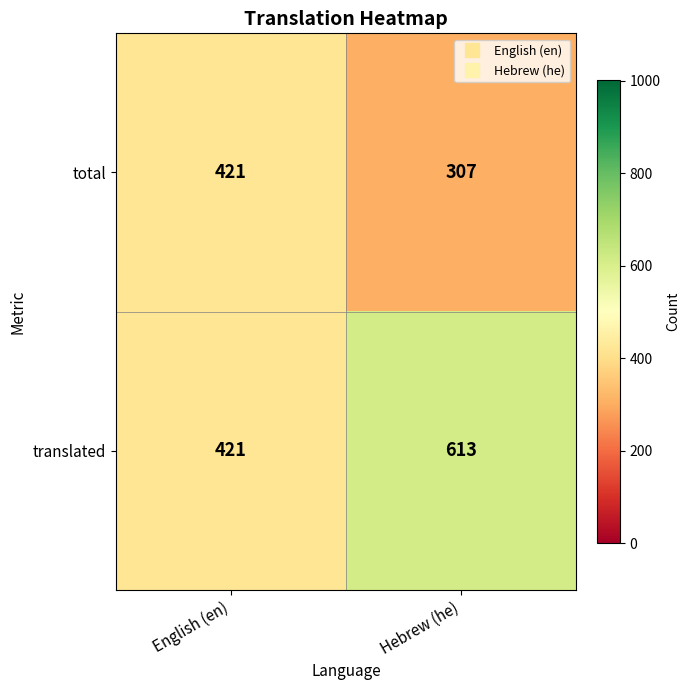

True or false: translated has a value of 613 at Hebrew (he).

True